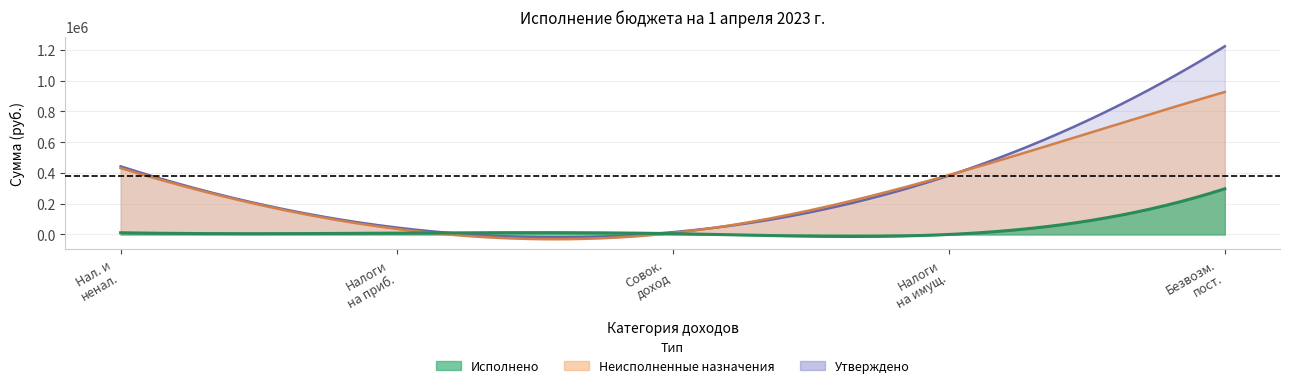

What is the label of the 4th point from the left?

Налоги на имущество